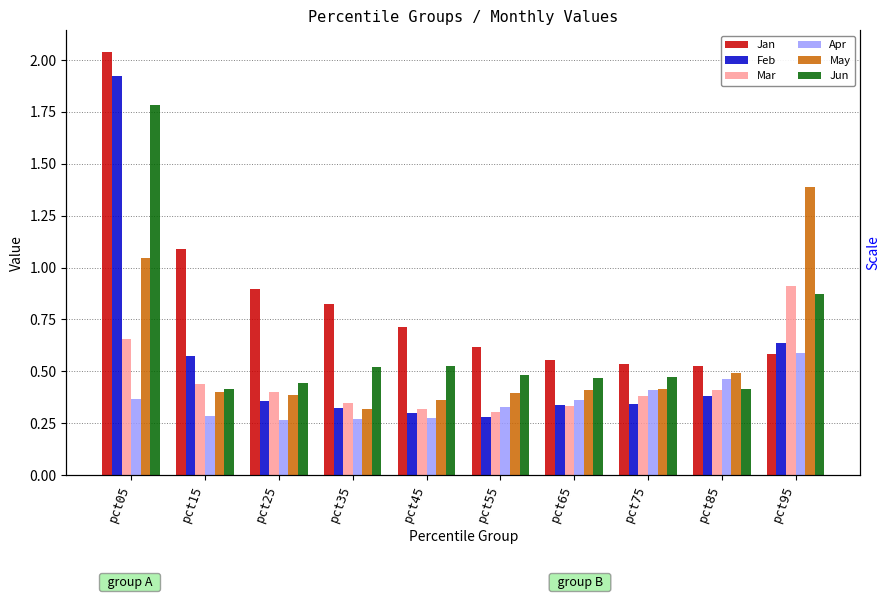

Which has a higher value, pct95 or pct15?

pct15